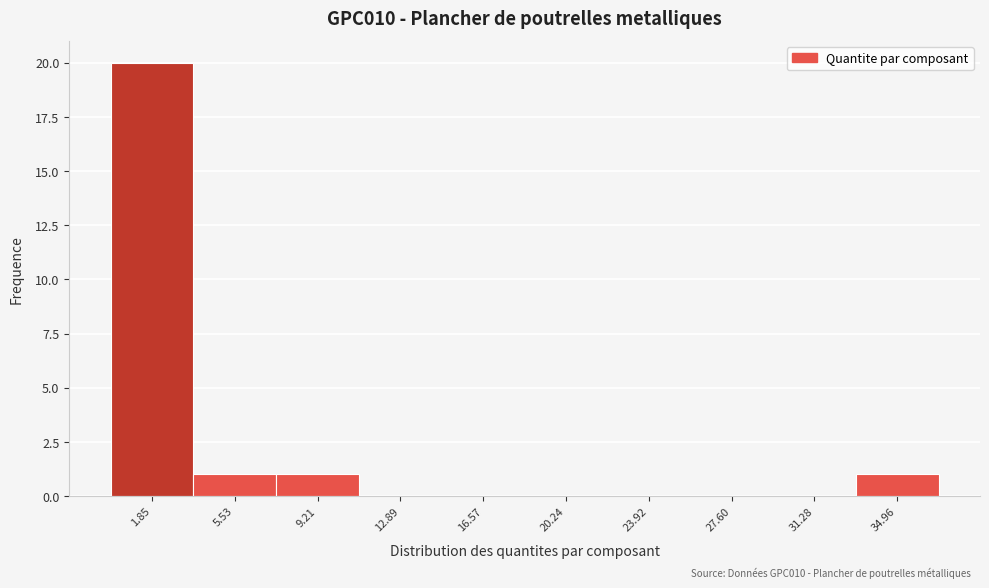

Over which range of the x-axis is the bar tallest?

0.0 to 3.5